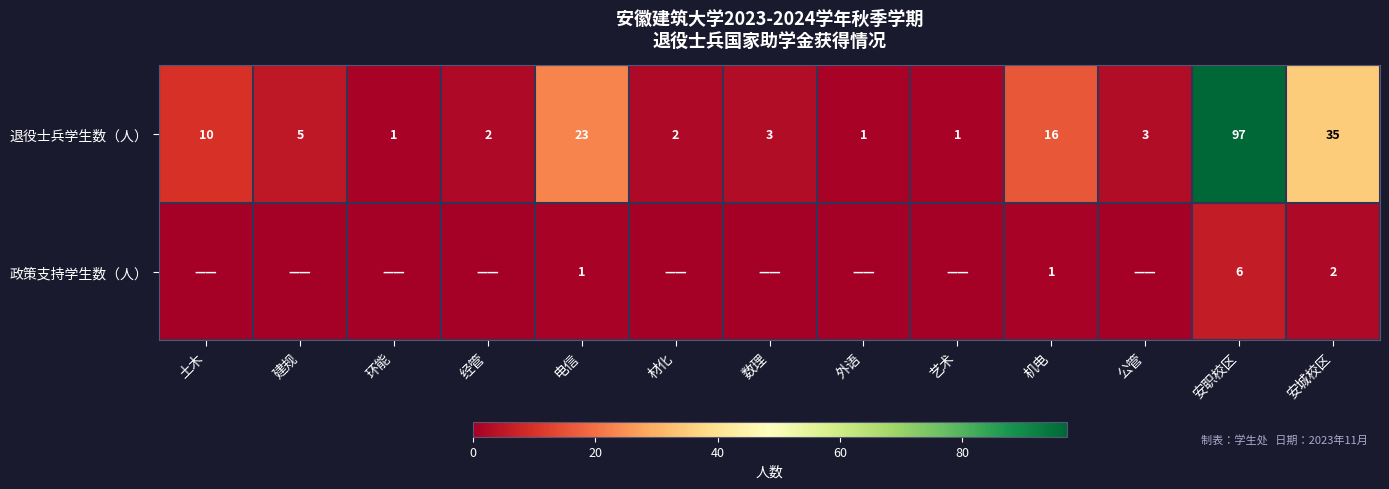

Is the value of 政策支持学生数（人） at 安城校区 greater than the value of 退役士兵学生数（人） at 外语?

Yes